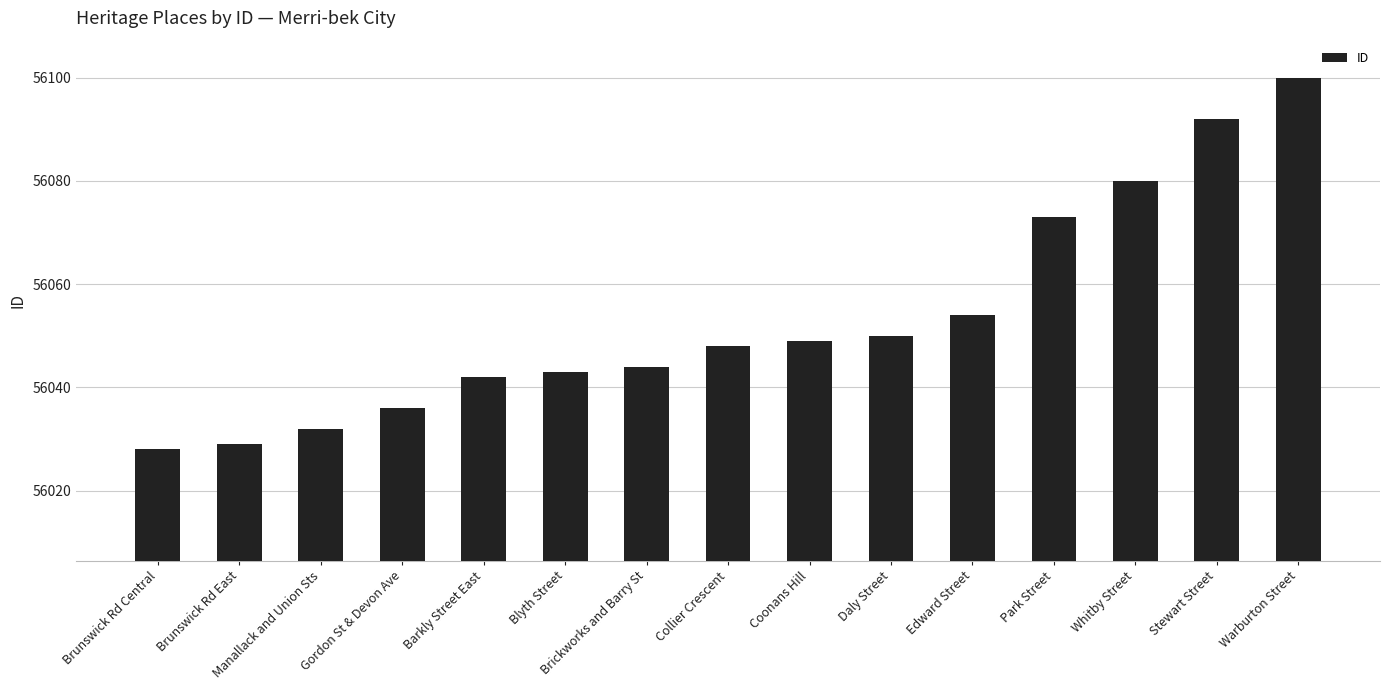

True or false: the data shows 84041 at Manallack and Union Sts.

False